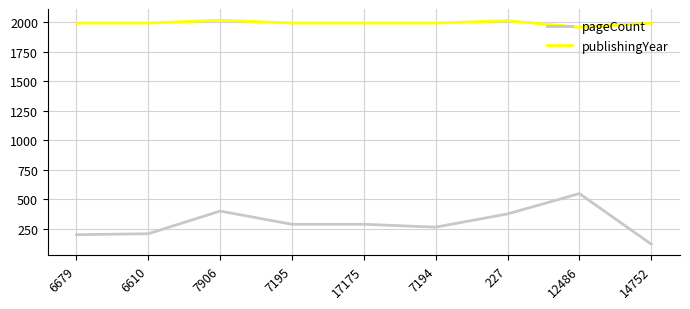

Does the chart display data point markers on the line(s)?

No